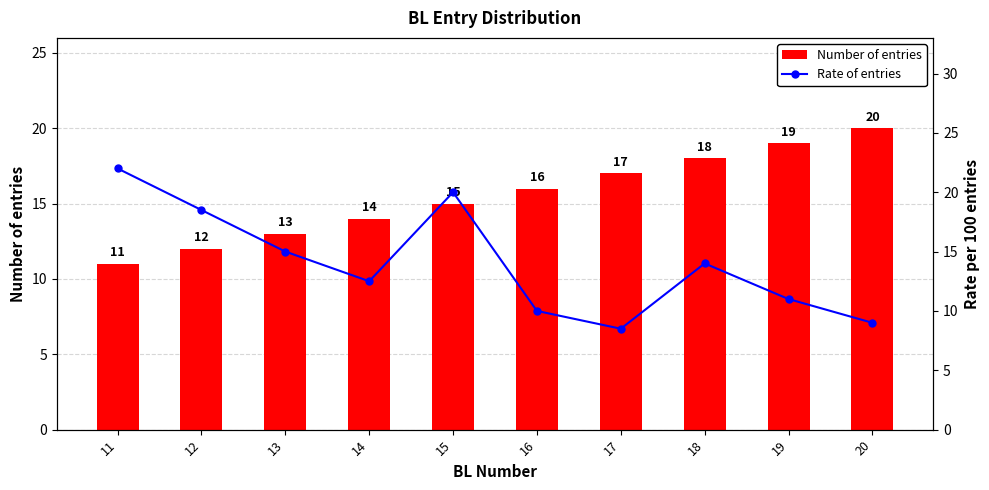

What is the average value of the Rate of entries series?

14.1